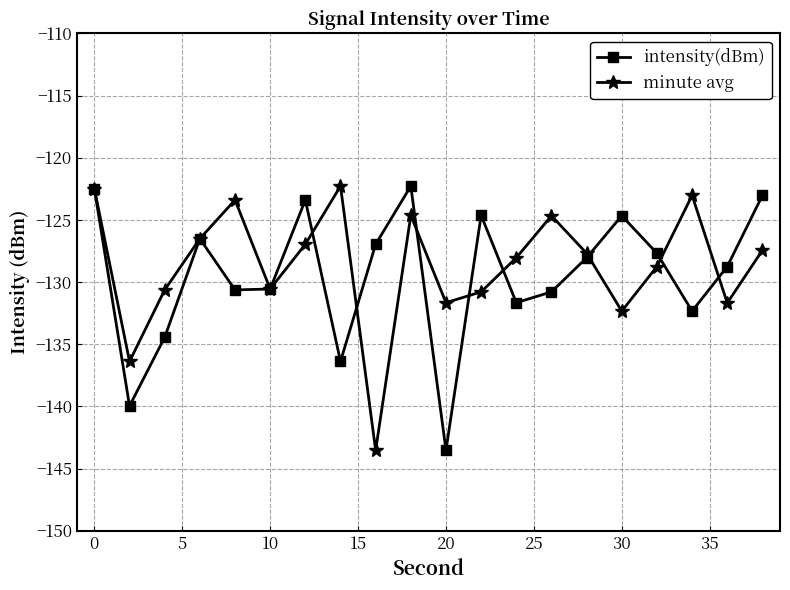

After their last crossing, which series has the higher values: minute avg or intensity(dBm)?

intensity(dBm)